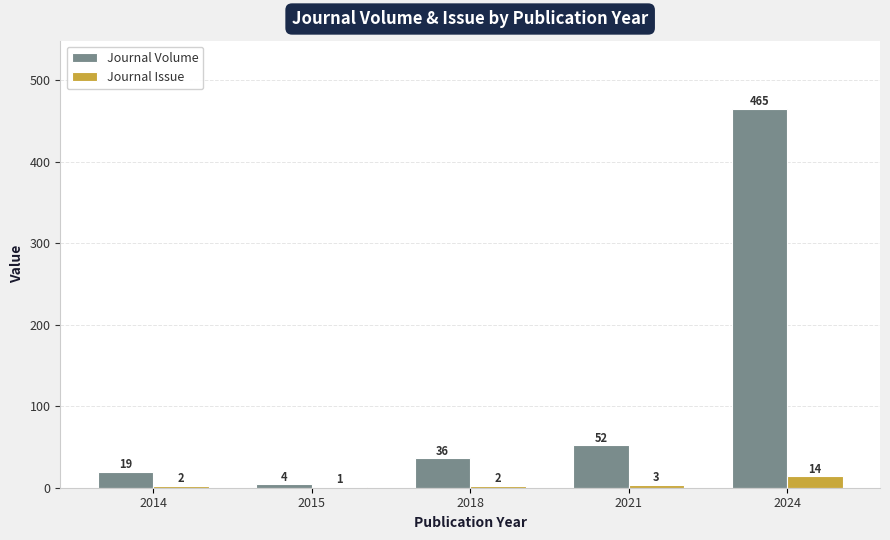

How many categories are shown in the chart?

5